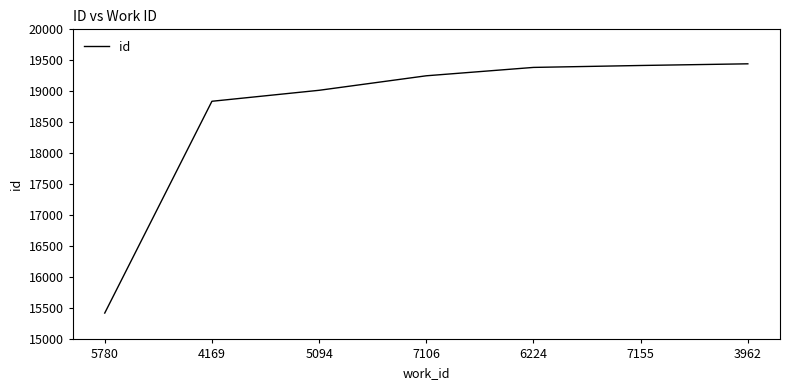

True or false: the data shows 10679 at 6224.

False